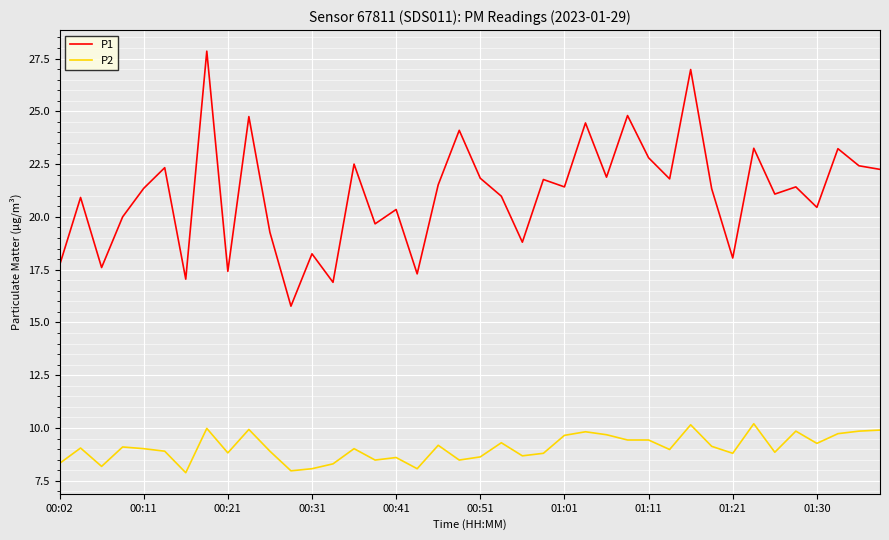

What is the difference between the maximum and minimum values in the P2 series?

2.3